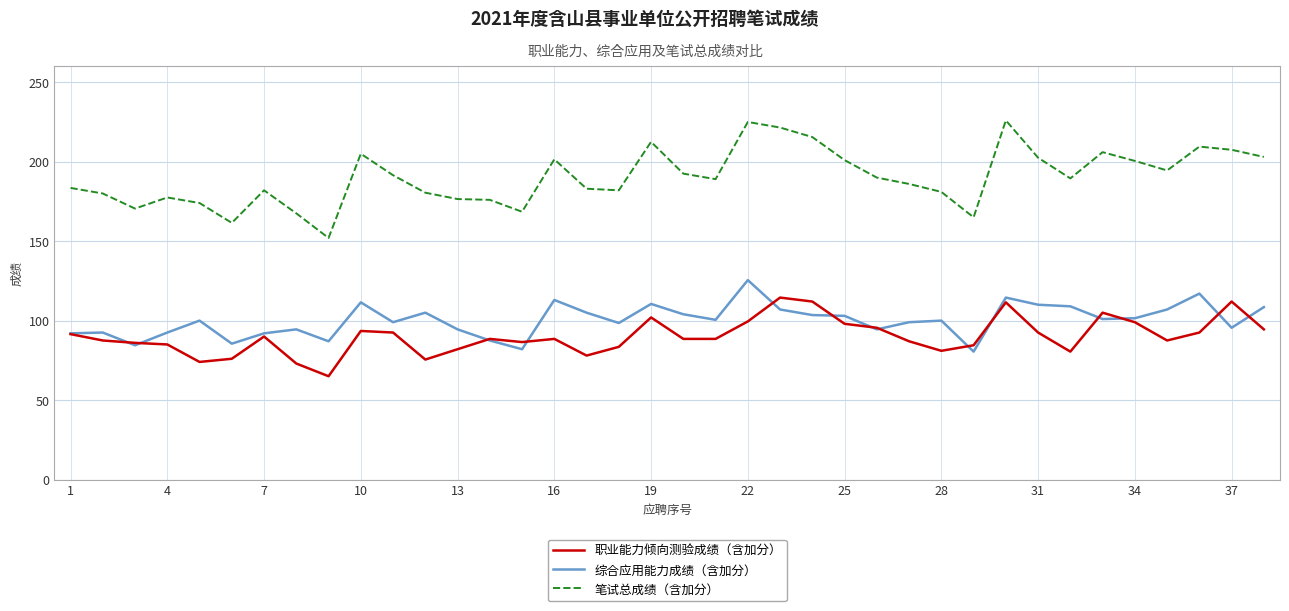

What is the minimum value shown in the chart?

65.0